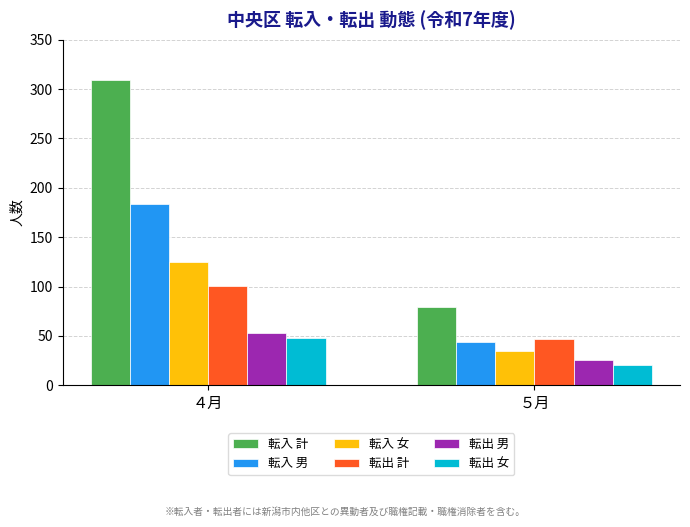

What is the label of the 1st bar from the right?

５月